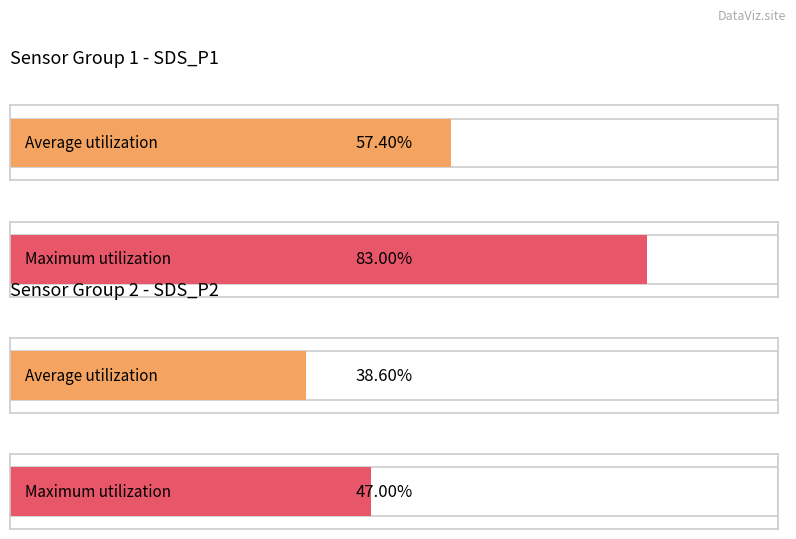

True or false: SDS_P2 has a value of 0.4 at 00:11.

False